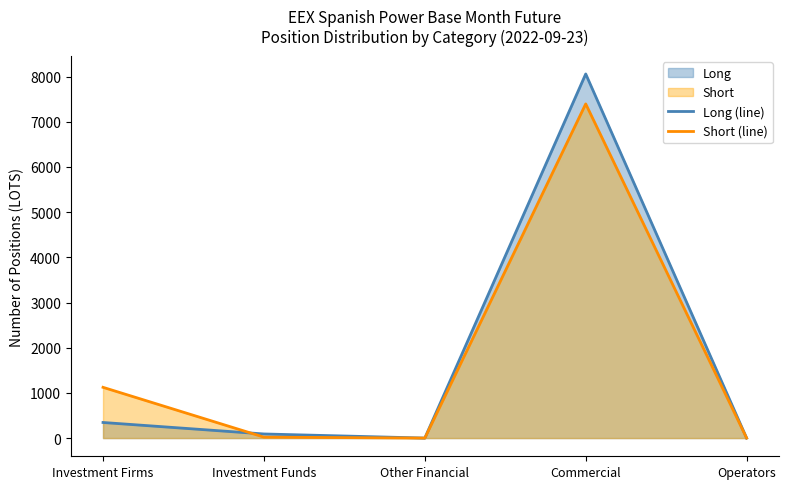

Rank the series at Other Financial from lowest to highest value.

Long (line), Short (line)